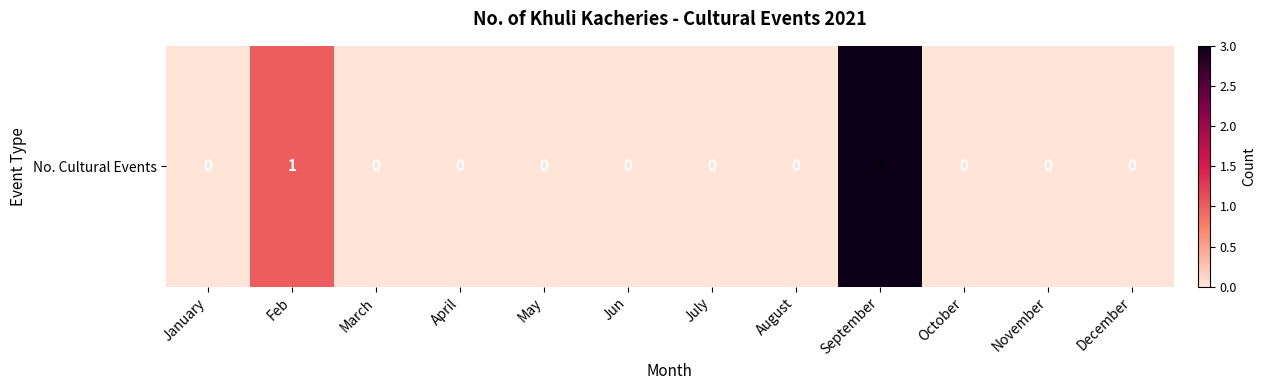

Reading left to right, list all the values displayed in this chart.

0	1	0	0	0	0	0	0	3	0	0	0